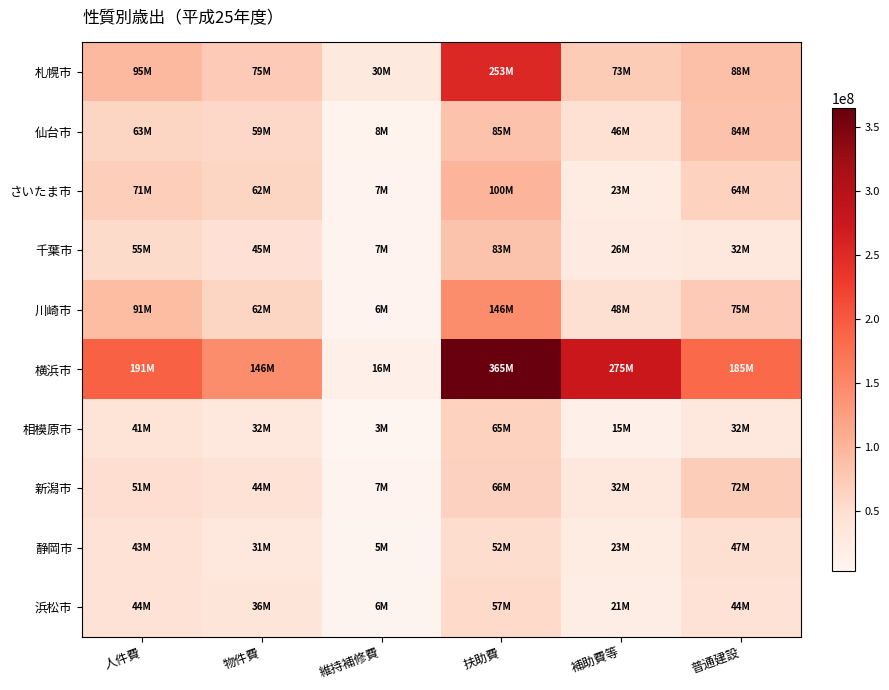

Reading left to right, extract all data points from this chart.

札幌市: 人件費=95309200	物件費=74551615	維持補修費=29705210	扶助費=252993499	補助費等=72775372	普通建設=87722301
仙台市: 人件費=62610763	物件費=58669529	維持補修費=8117388	扶助費=85199836	補助費等=46193463	普通建設=83827731
さいたま市: 人件費=70674322	物件費=62020927	維持補修費=7138865	扶助費=99747068	補助費等=22863761	普通建設=64369944
千葉市: 人件費=55188348	物件費=45167495	維持補修費=7012504	扶助費=83058243	補助費等=26274720	普通建設=31671287
川崎市: 人件費=91277293	物件費=61848915	維持補修費=6493249	扶助費=145506515	補助費等=47834893	普通建設=74675952
横浜市: 人件費=191374989	物件費=145936937	維持補修費=15548421	扶助費=365024731	補助費等=275498123	普通建設=184900554
相模原市: 人件費=41303686	物件費=32262487	維持補修費=3272539	扶助費=65063470	補助費等=14665777	普通建設=32424115
新潟市: 人件費=51246809	物件費=43726392	維持補修費=6740137	扶助費=65512468	補助費等=32333805	普通建設=72056287
静岡市: 人件費=43084745	物件費=30920556	維持補修費=4973689	扶助費=51644343	補助費等=22513142	普通建設=47256726
浜松市: 人件費=44093495	物件費=36275392	維持補修費=5698558	扶助費=56742203	補助費等=21186646	普通建設=44188302